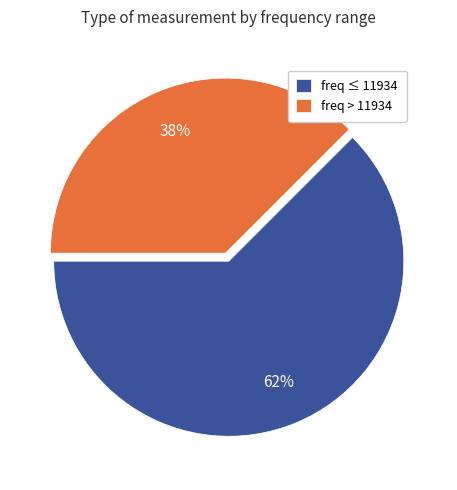

Is there any slice that represents more than half of the pie?

Yes